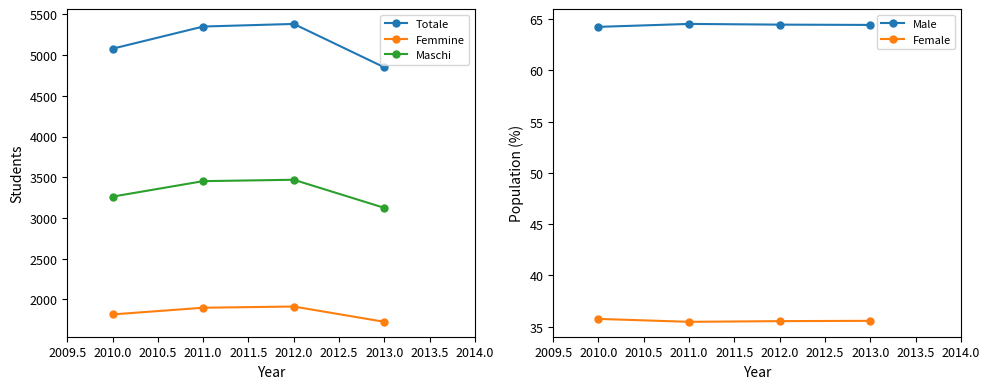

In Maschi, how many points are higher than both neighbors (excluding endpoints)?

1